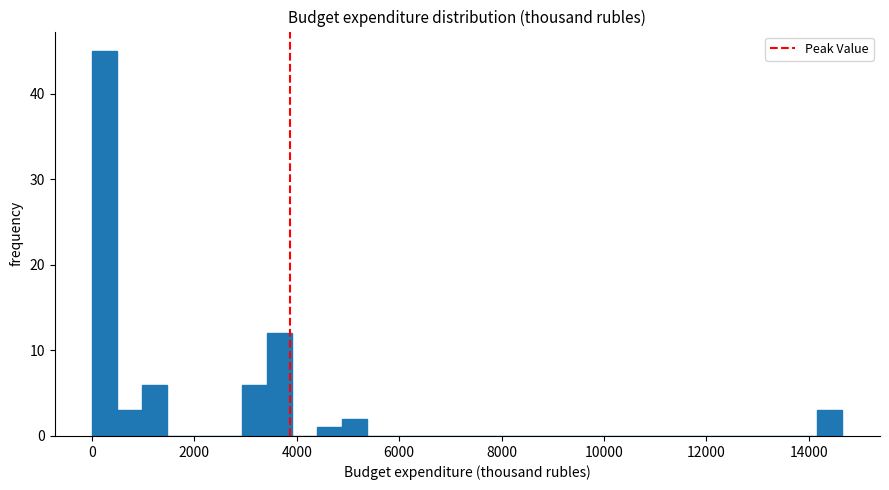

Read against the x-axis, roughly where is the centre of the tallest bar?

200